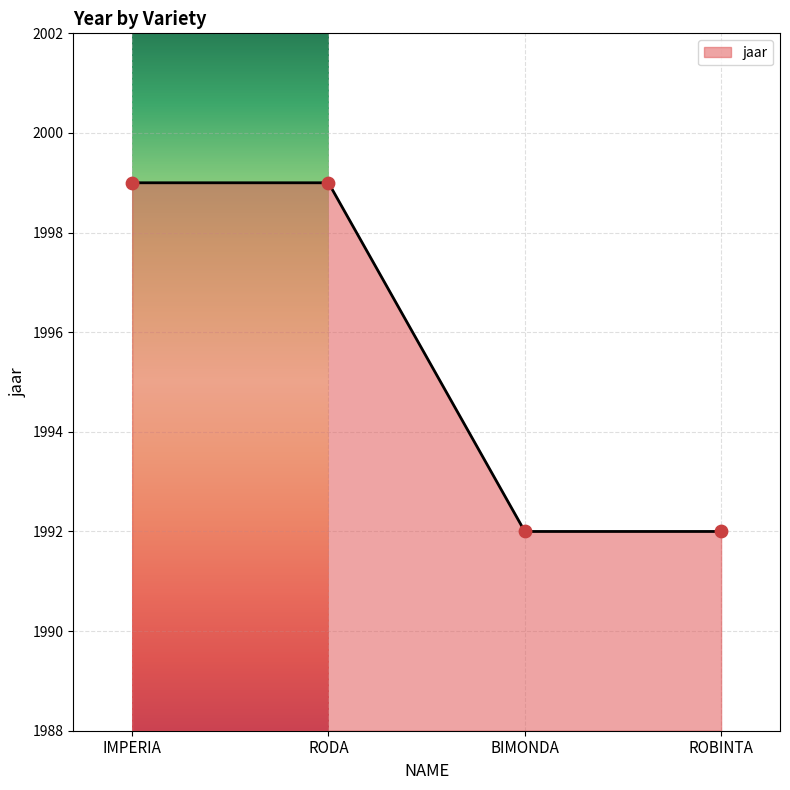

Which has a higher value, IMPERIA or BIMONDA?

IMPERIA